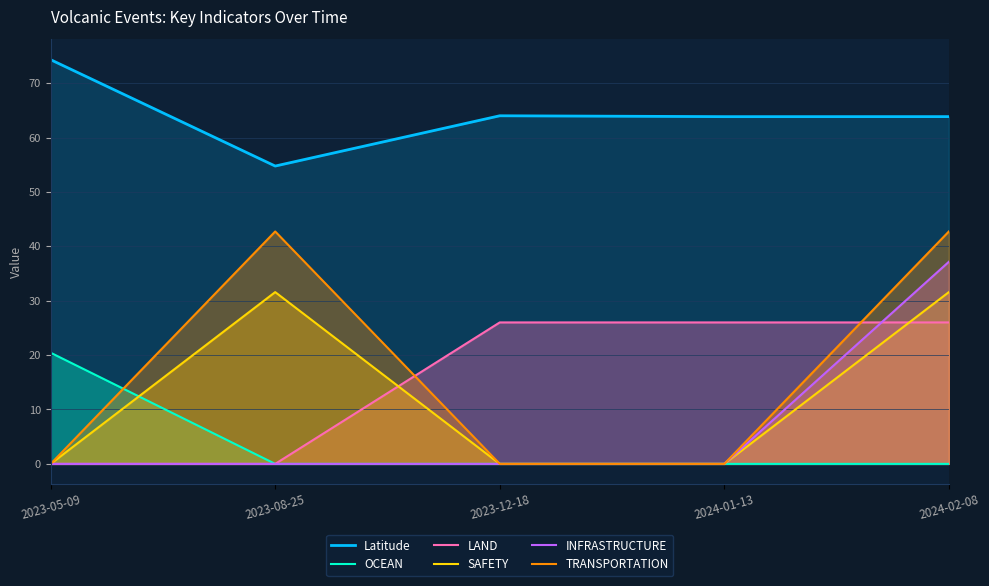

True or false: SAFETY and Latitude intersect in this chart.

False